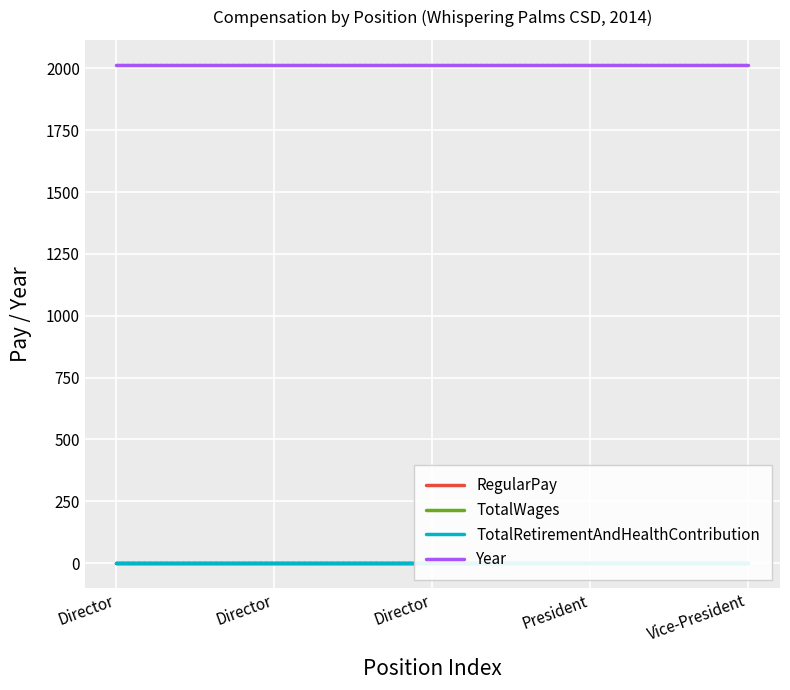

True or false: TotalWages and RegularPay cross at least once.

False